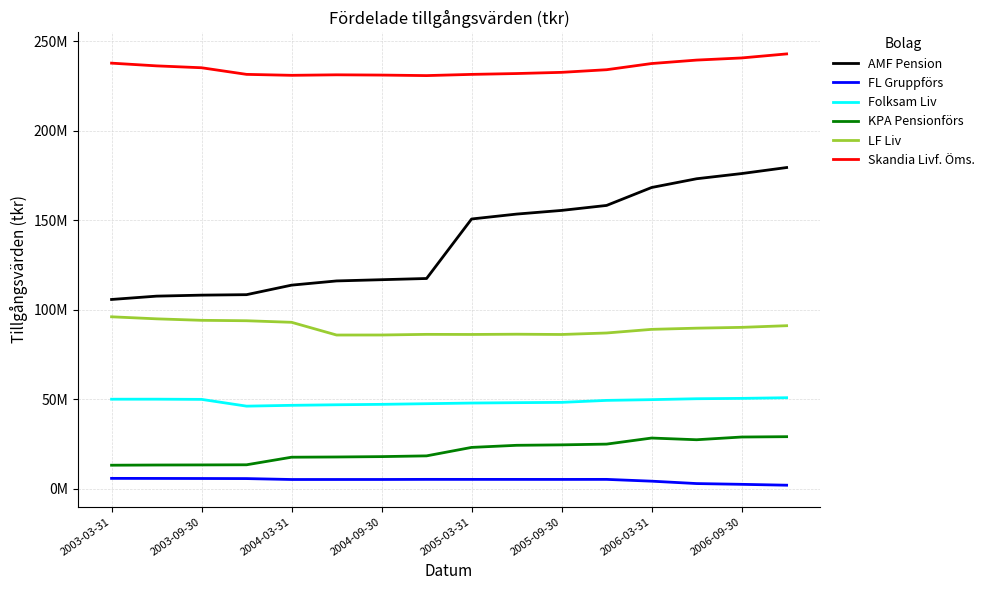

Where does the AMF Pension series first go above 150736000?

9